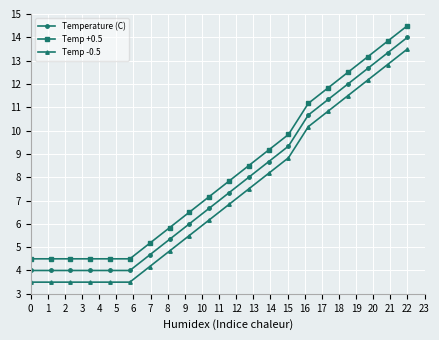

What is the highest value of the Temperature (C) series?

14.0